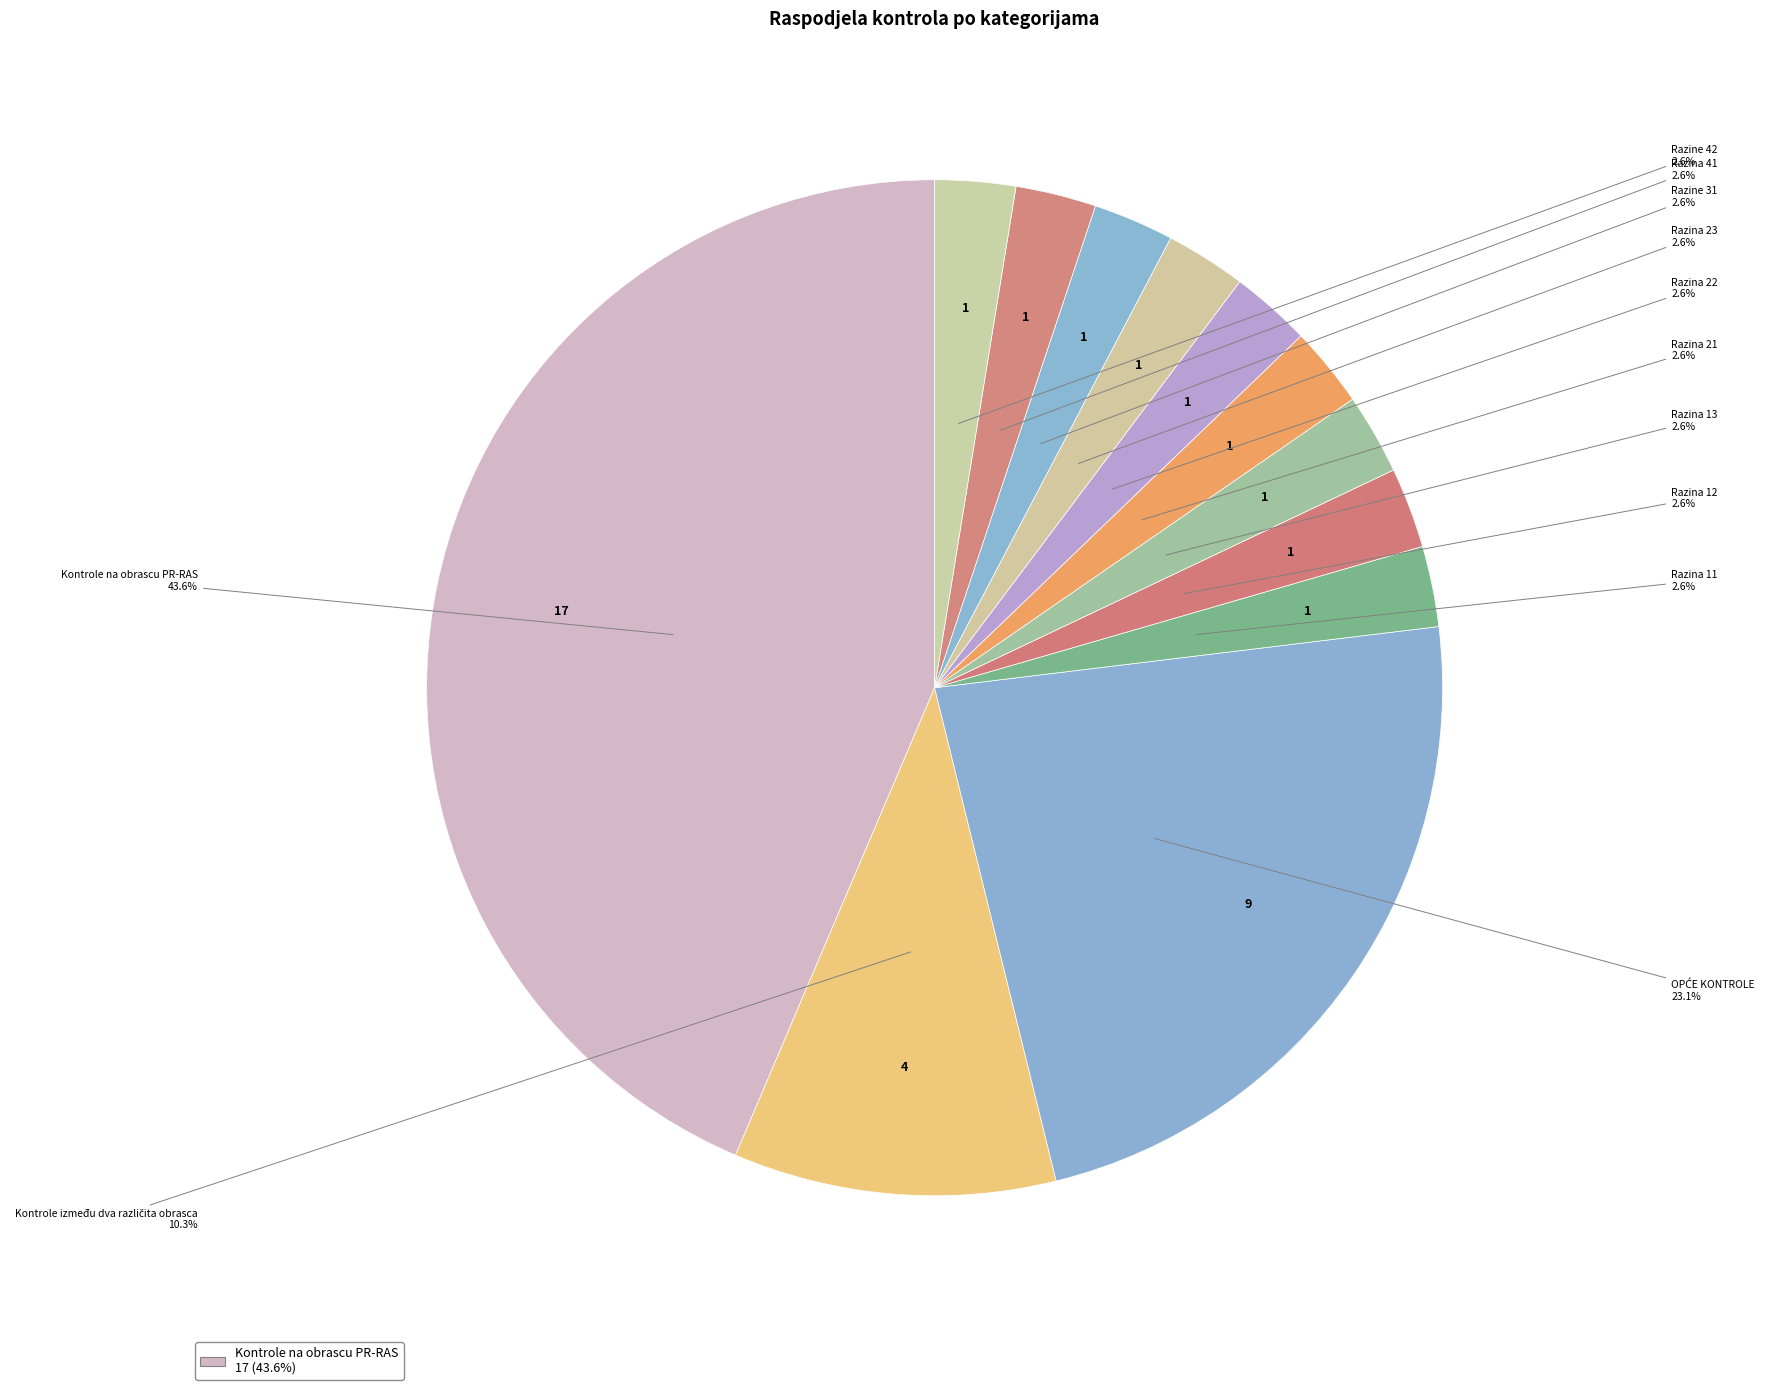

How many slices are in this pie chart?

12